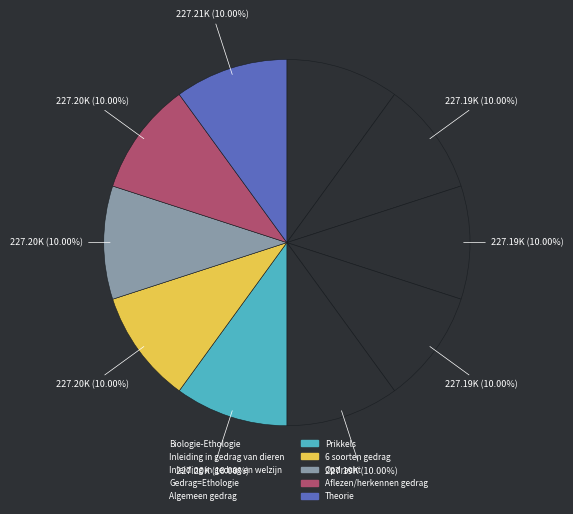

How many segments does this pie chart have?

10